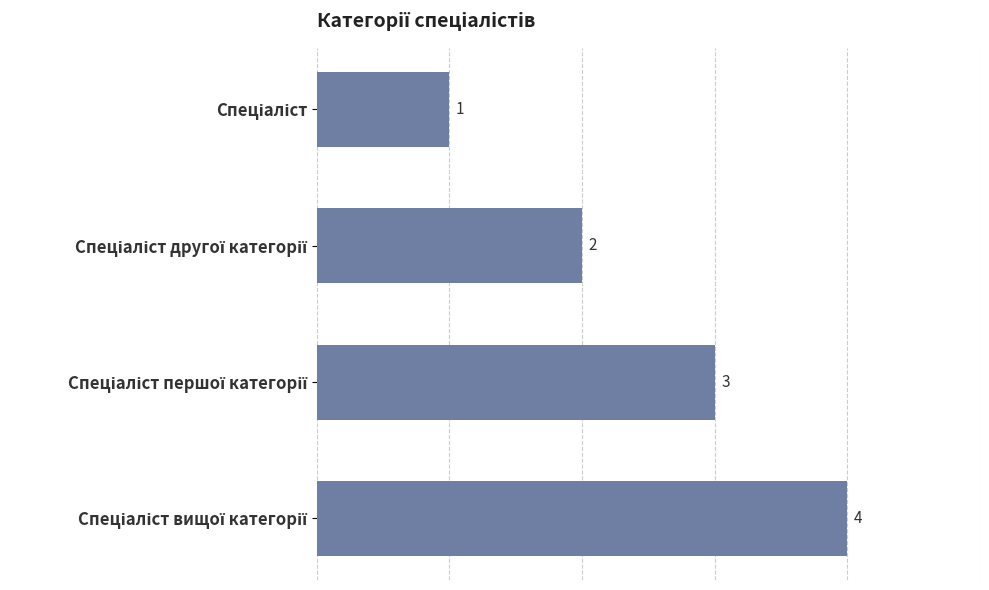

How many values are between 2 and 4?

3